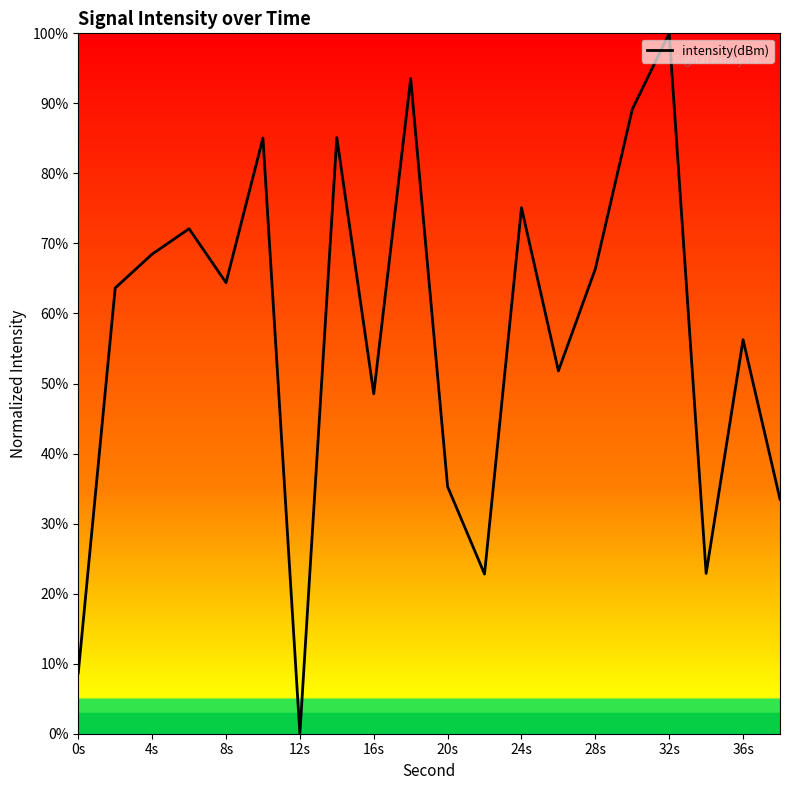

Is this an area chart (filled region under the line)?

No